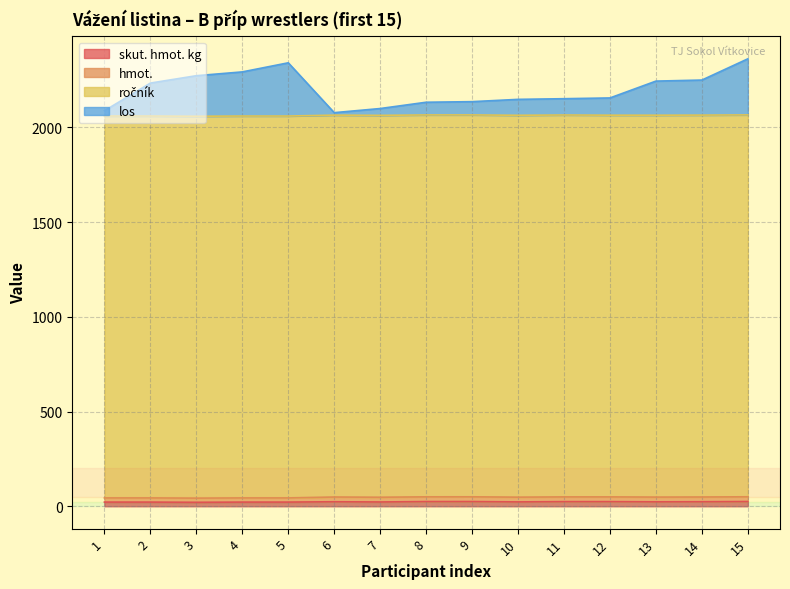

At which category does los reach its first local valley?

6